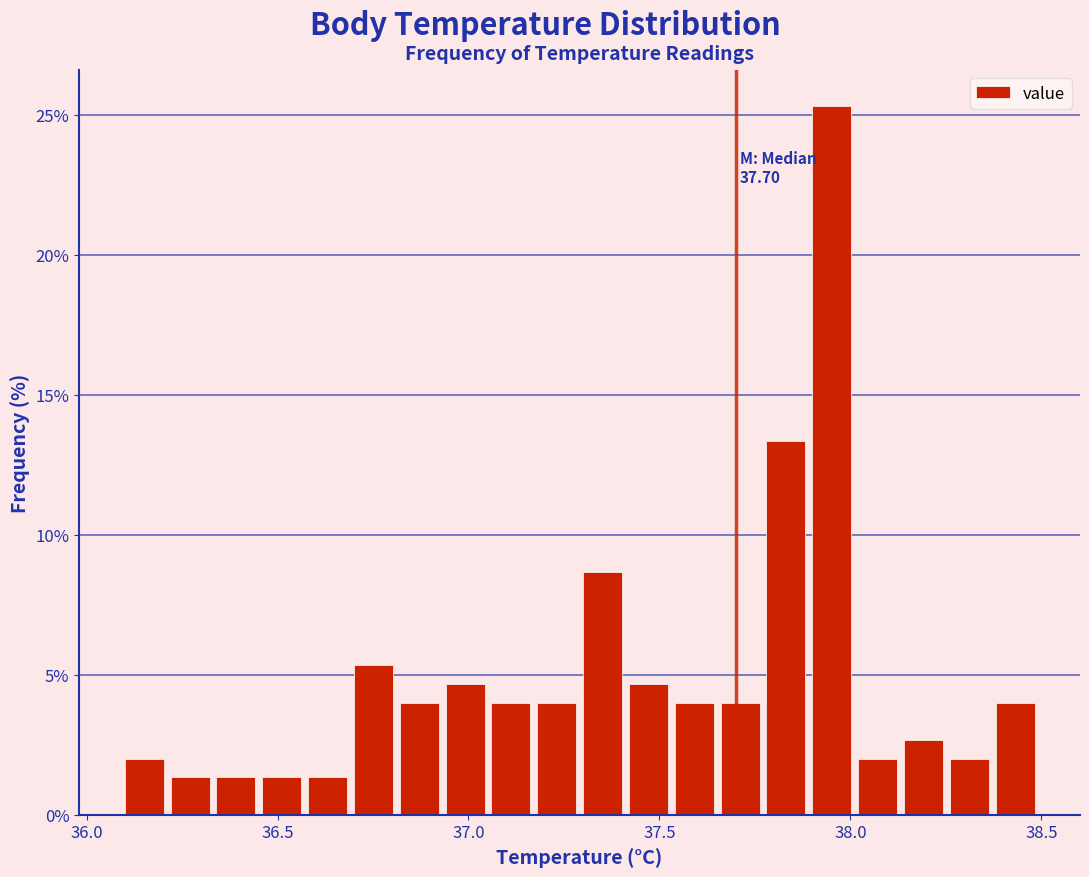

Around what value on the x-axis is the tallest bar? Give the approximate position of its centre, as read against the axis.

37.95